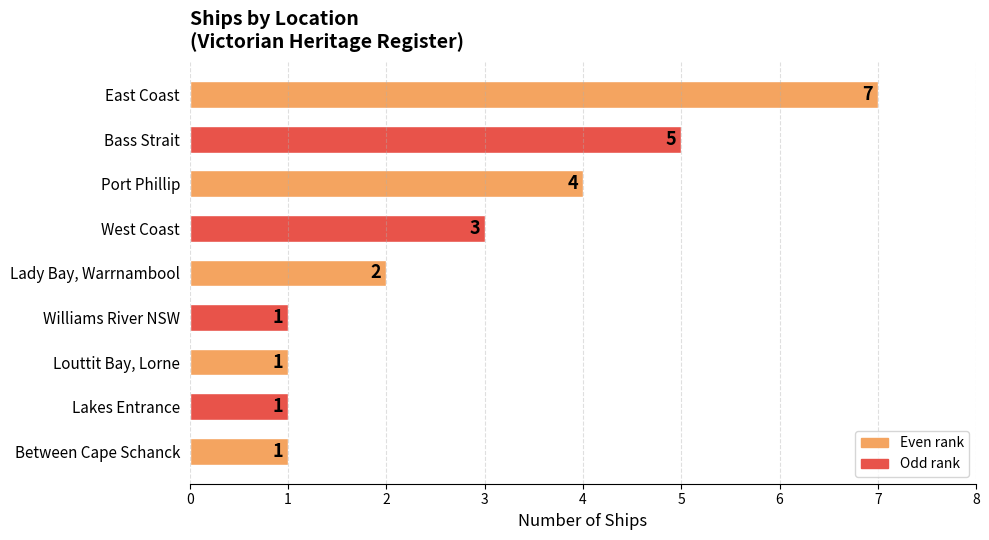

Reading top to bottom, list all the values displayed in this chart.

East Coast=7	Bass Strait=5	Port Phillip=4	West Coast=3	Lady Bay, Warrnambool=2	Williams River NSW=1	Louttit Bay, Lorne=1	Lakes Entrance=1	Between Cape Schanck=1